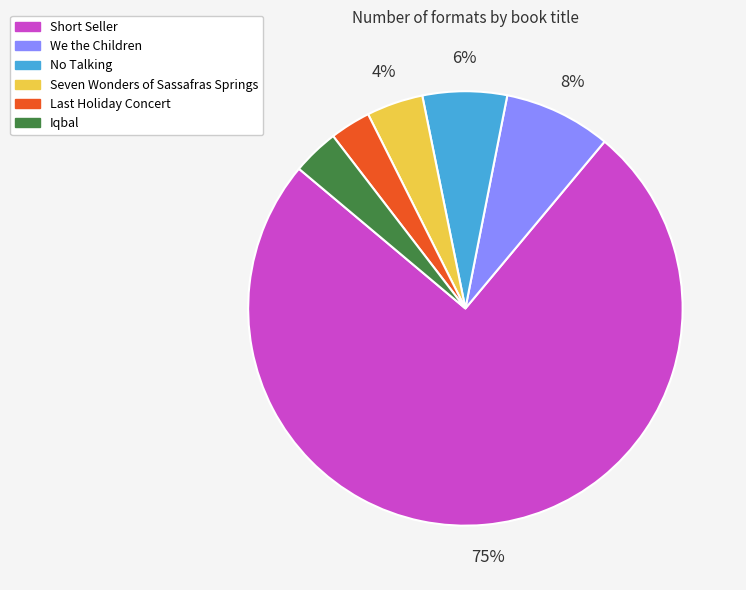

Do No Talking and Iqbal together represent more than half of the pie?

No